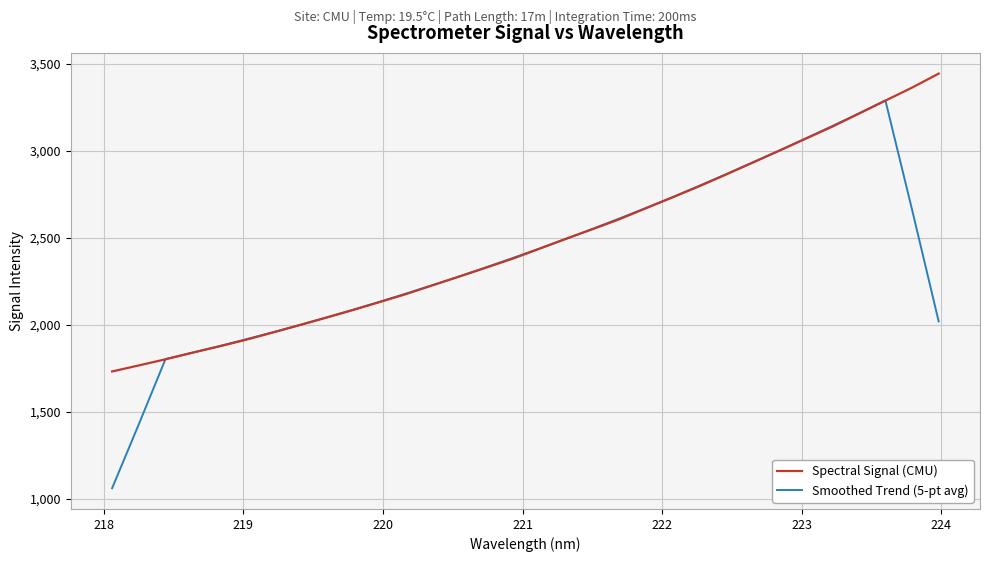

How many series are shown in this chart?

2